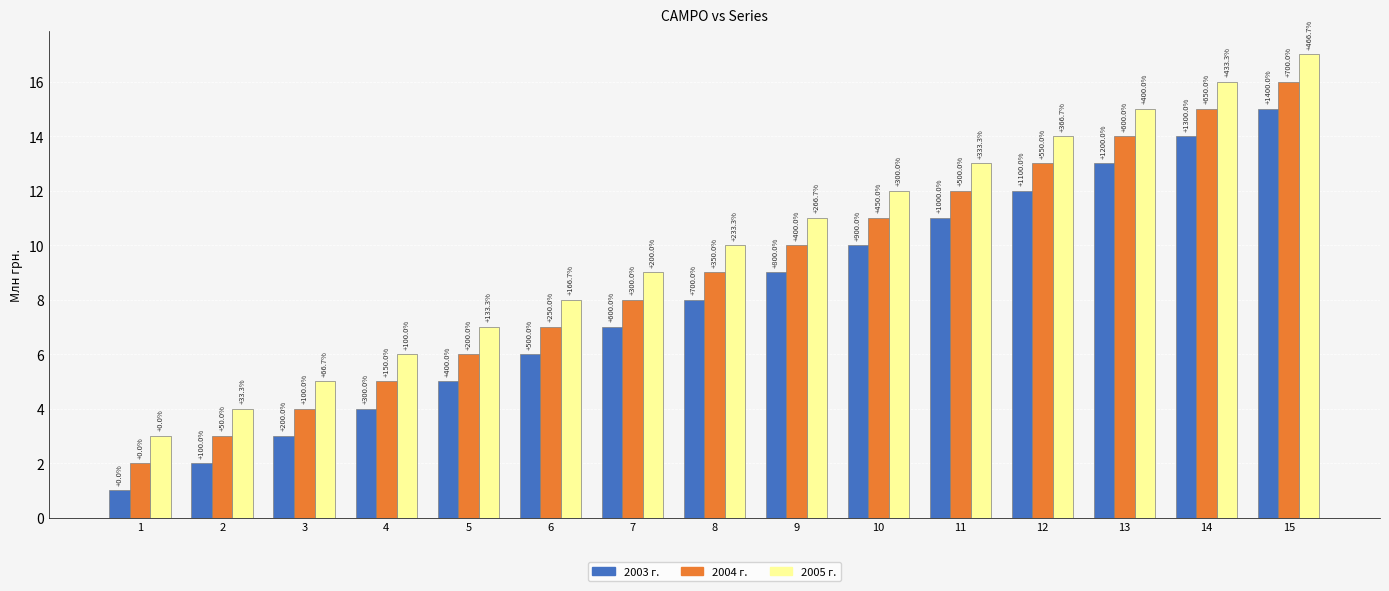

What is the sum of all 2005 г. values?

150